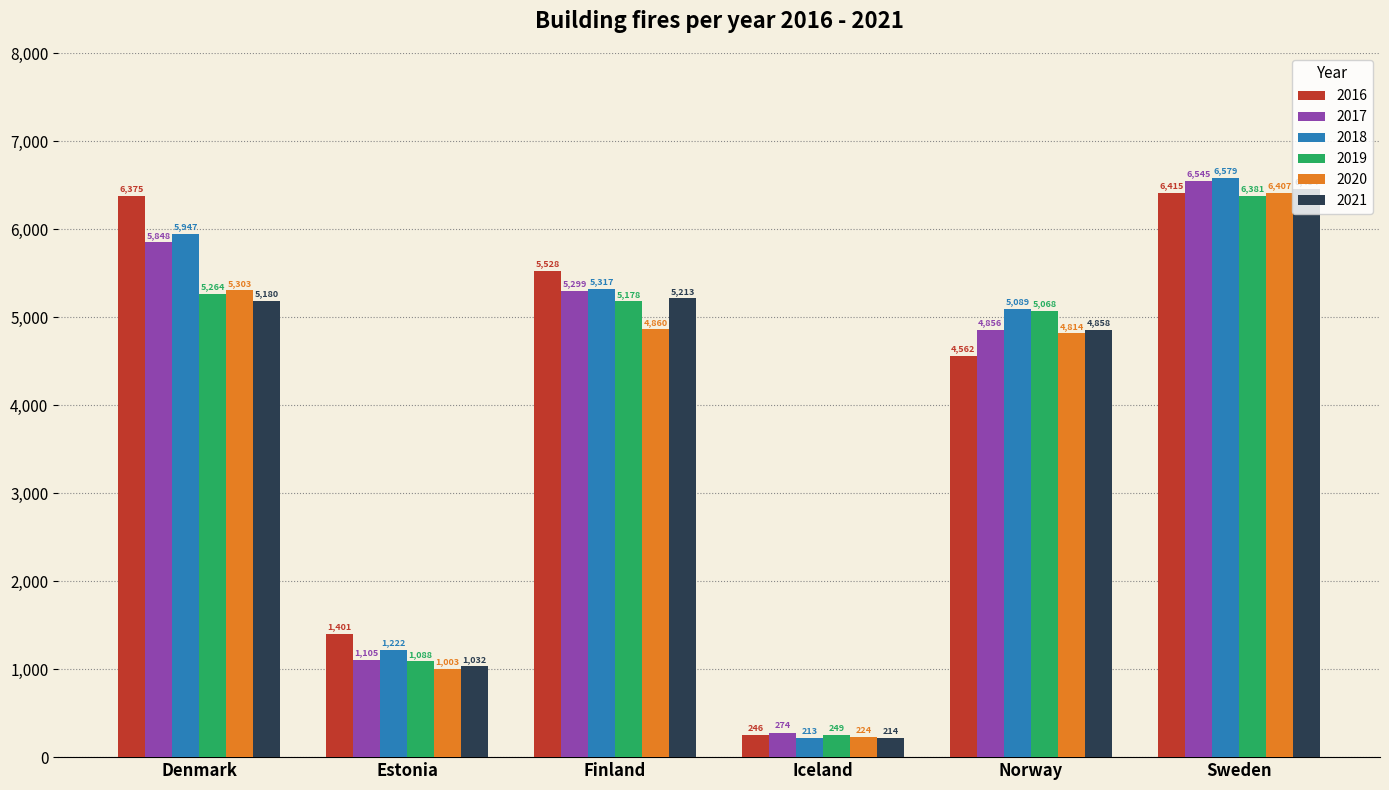

What is the sum of the 2016 values at Iceland and Norway?

4808